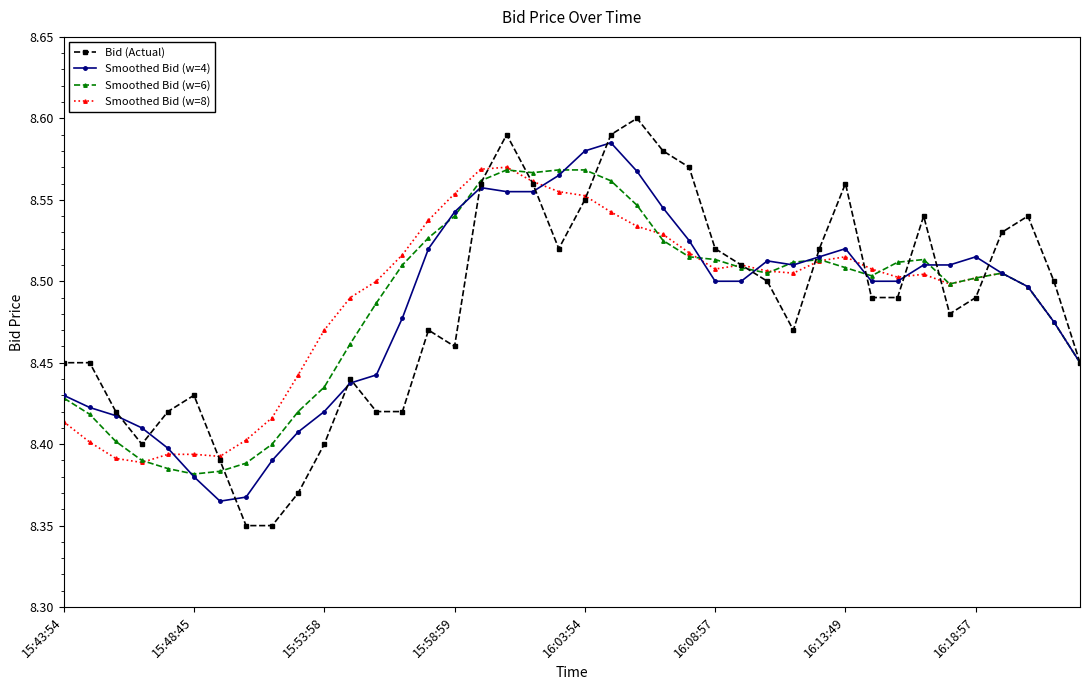

How many times do Smoothed Bid (w=4) and Smoothed Bid (w=6) cross each other?

10